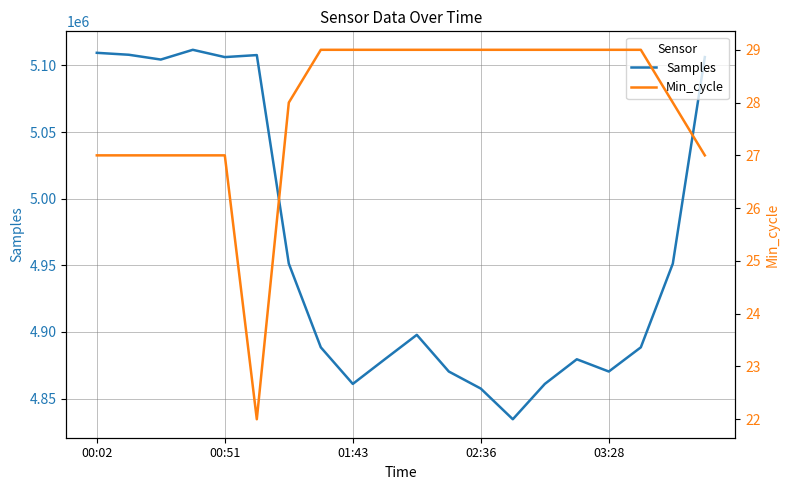

Which series has the largest total across all categories?

Samples